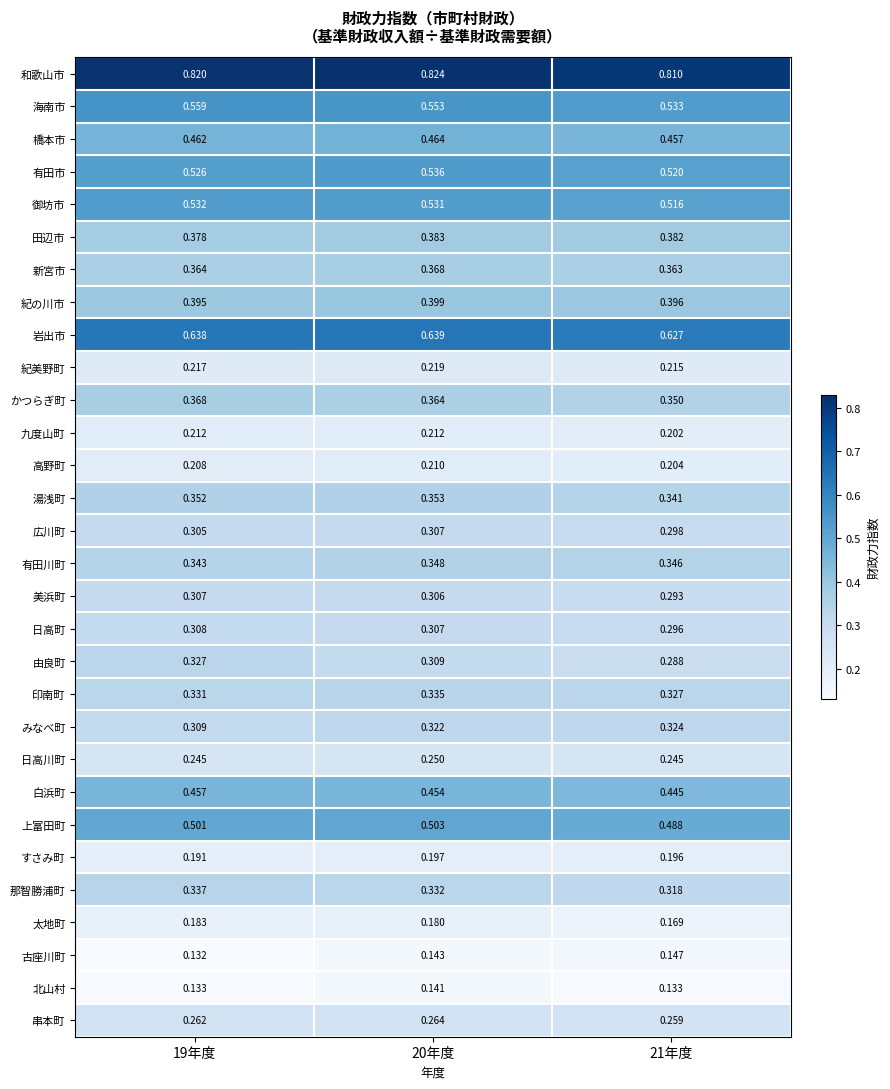

At how many categories does at least one series exceed 0?

3